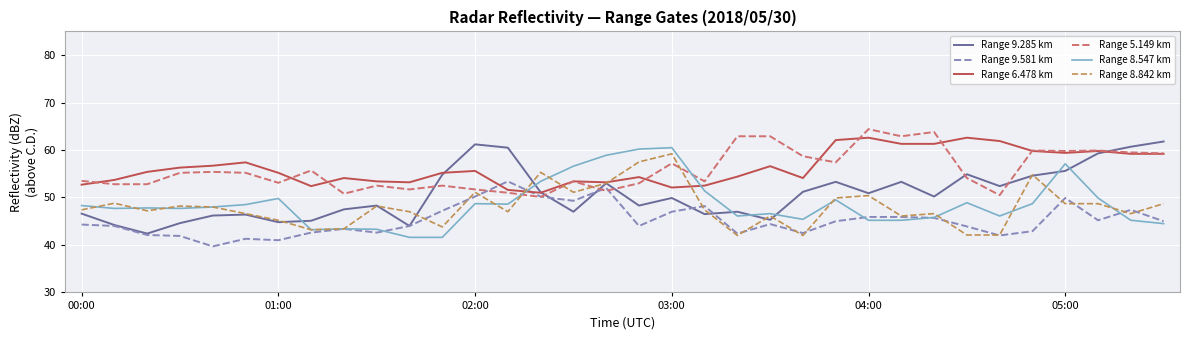

What are all the series names shown in the legend?

Range 9.285 km, Range 9.581 km, Range 6.478 km, Range 5.149 km, Range 8.547 km, Range 8.842 km